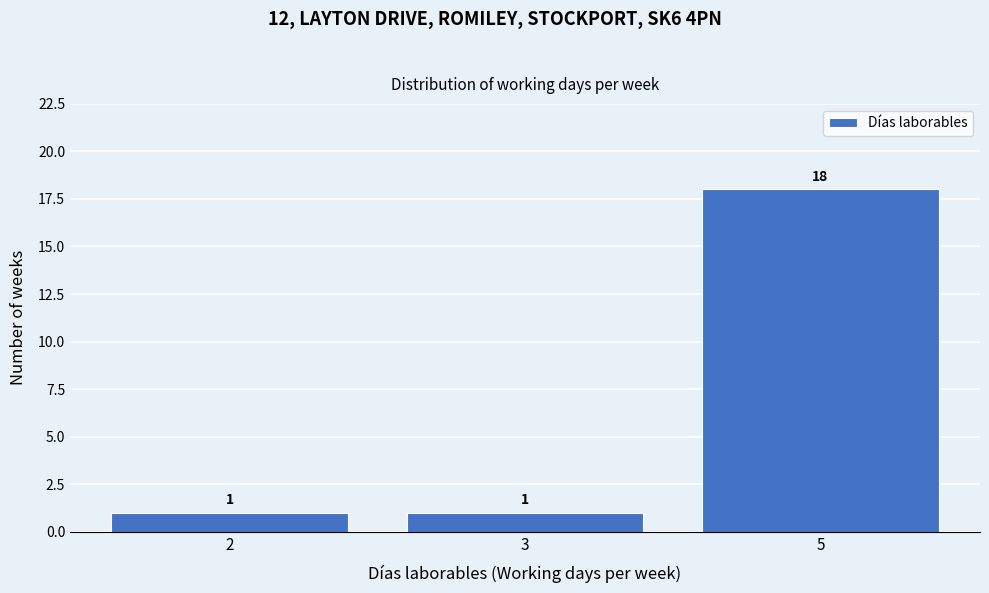

Reading left to right, what are all the values shown in this chart?

2=1	3=1	5=18